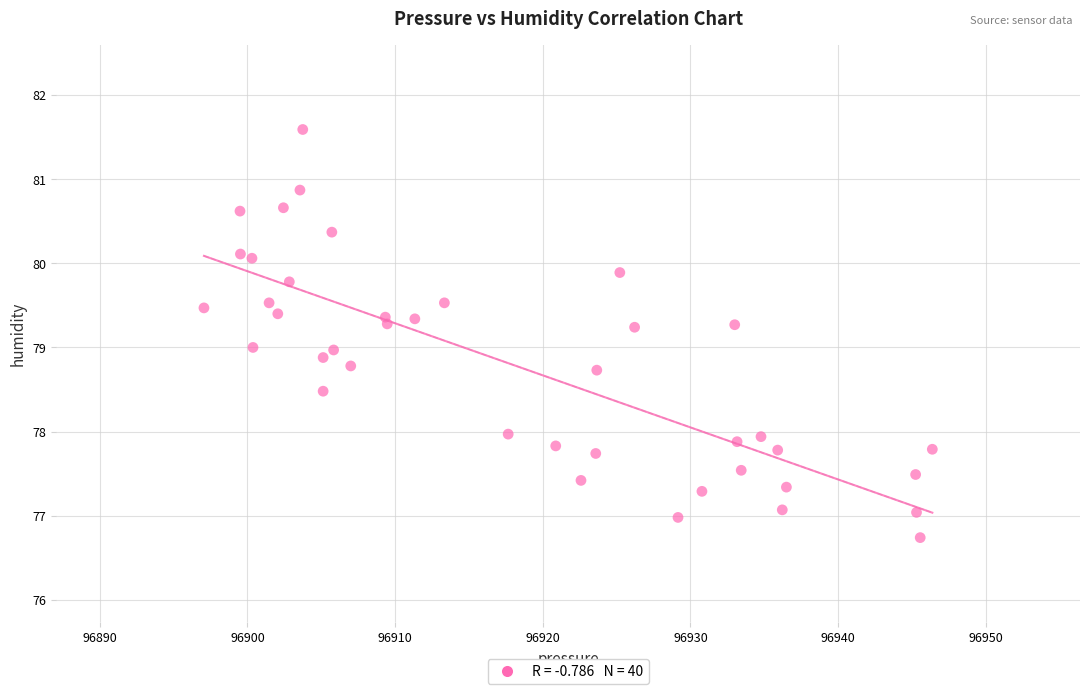

What is the range of X values (max minus min)?

49.3